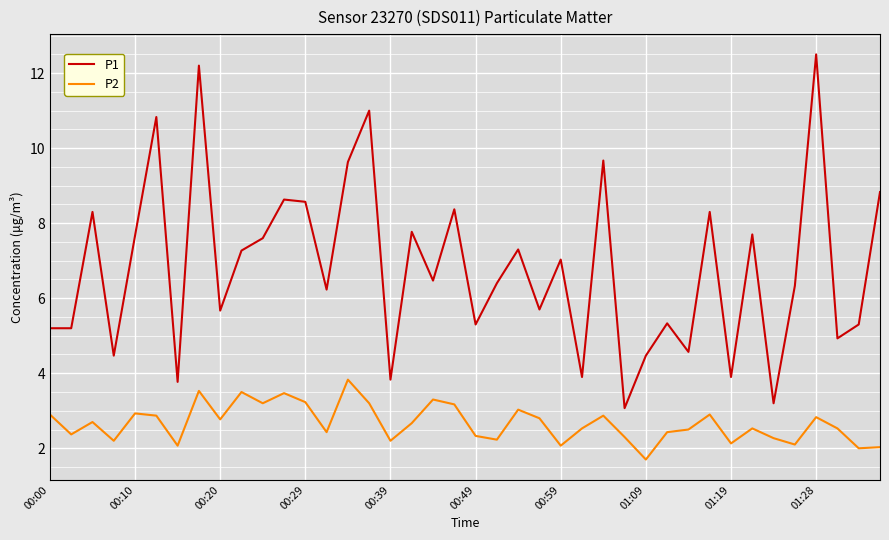

True or false: P2 has more than 1 interior local peaks.

True